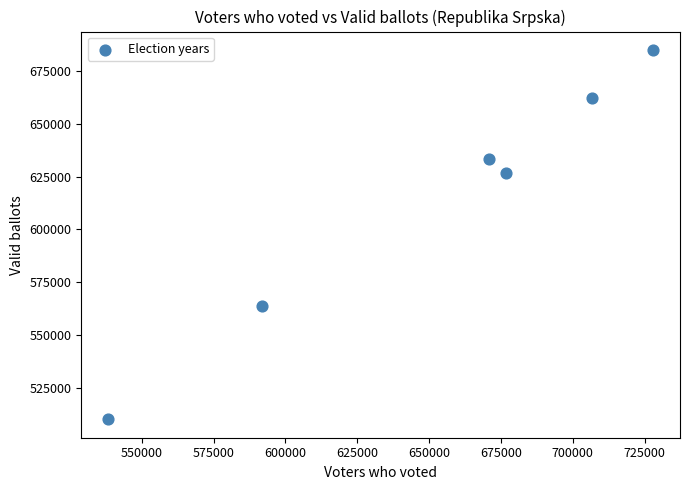

What is the average Y value?

613553